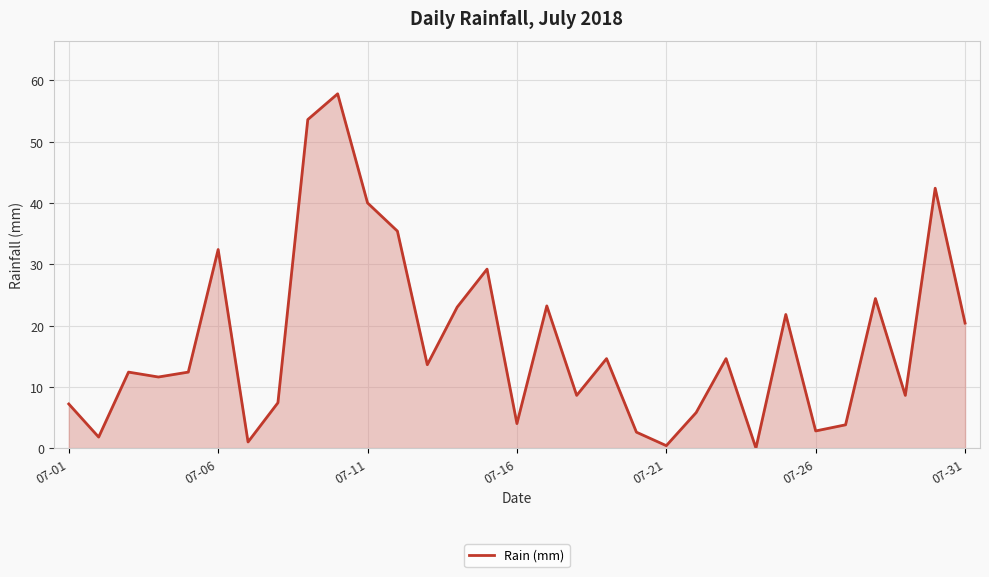

What is the greatest value displayed?

57.8